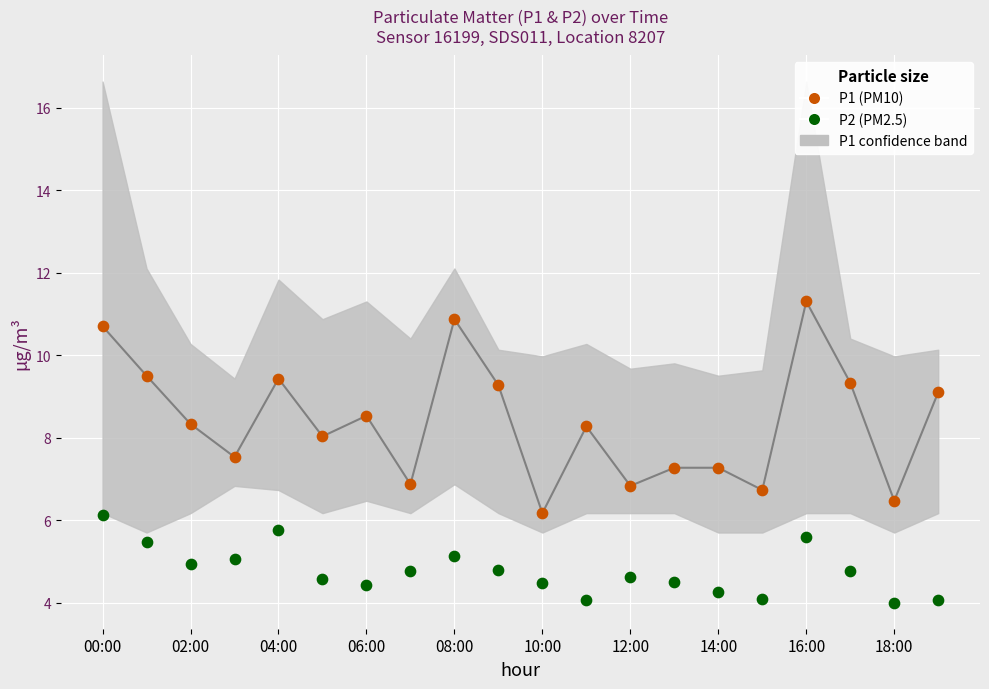

Across all data points, what is the range of Y values (max minus min)?

7.3